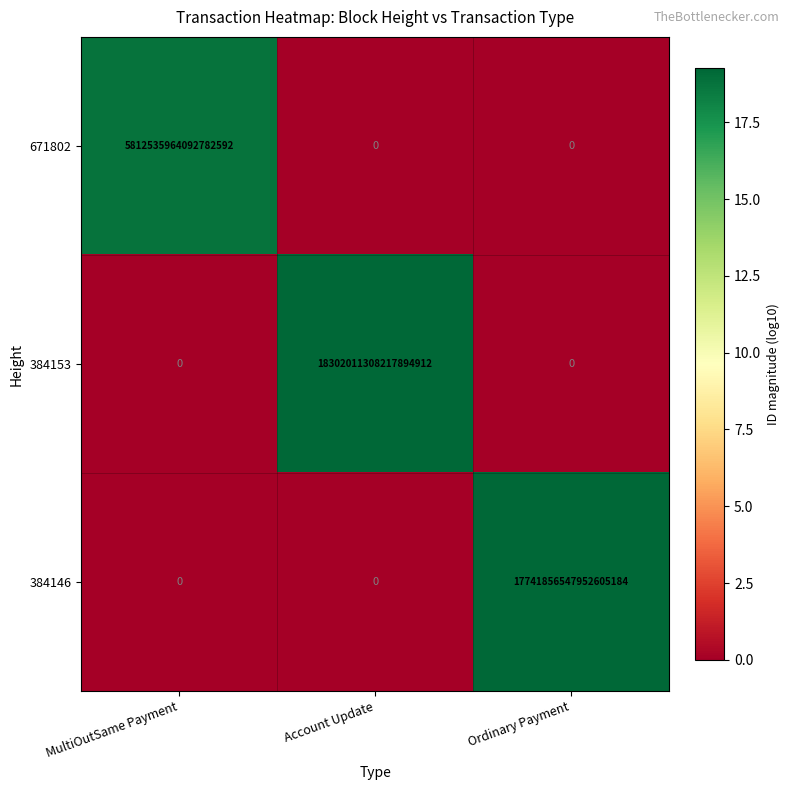

How many data points does each series have?

3